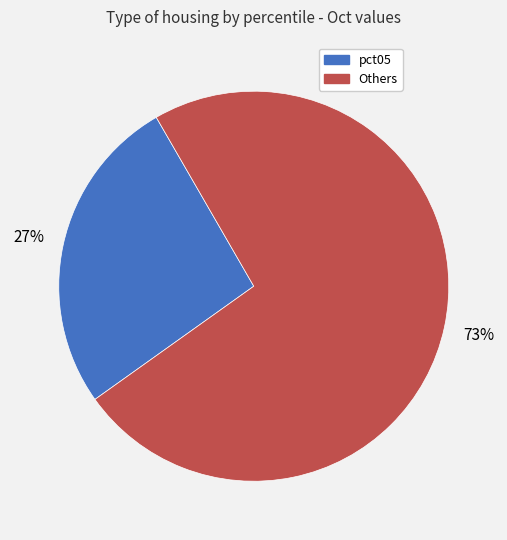

Which category has the biggest portion of the pie?

Others